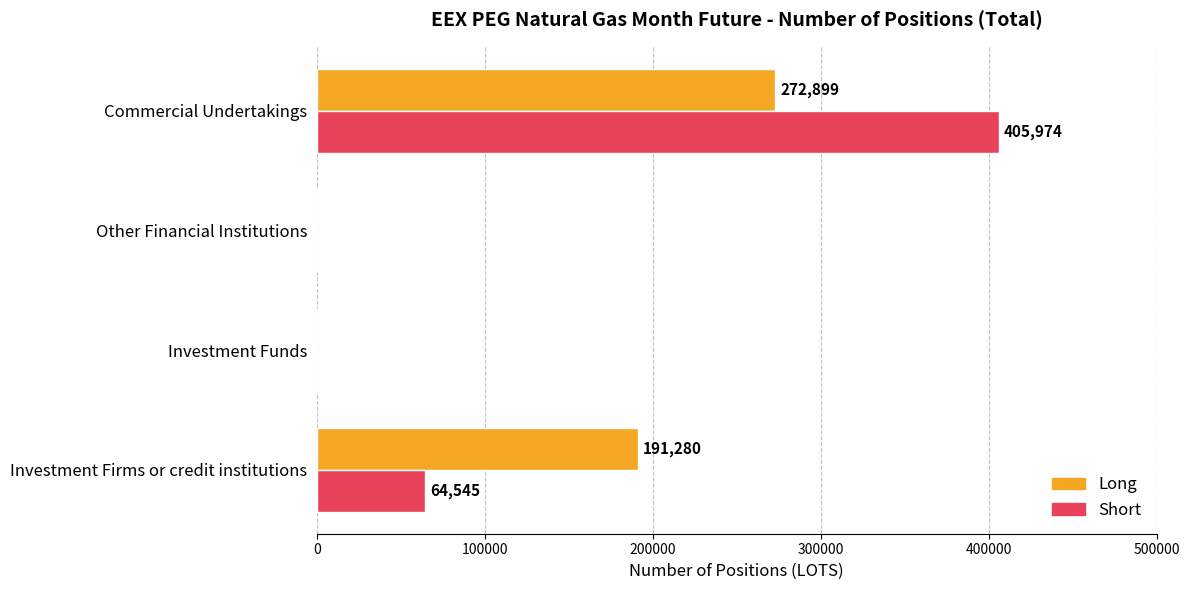

What are all the series names shown in the legend?

Long, Short